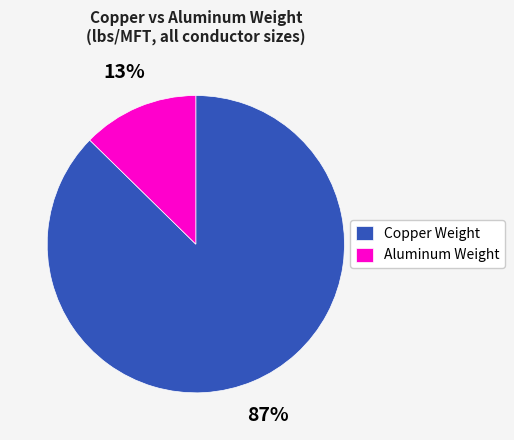

Between Aluminum Weight and Copper Weight, which is larger?

Copper Weight